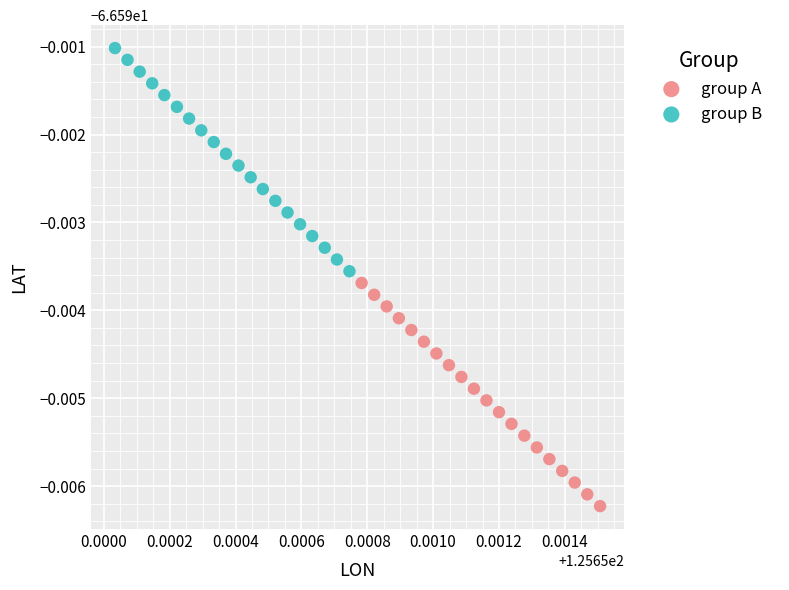

What are all the series names shown in the legend?

group A, group B